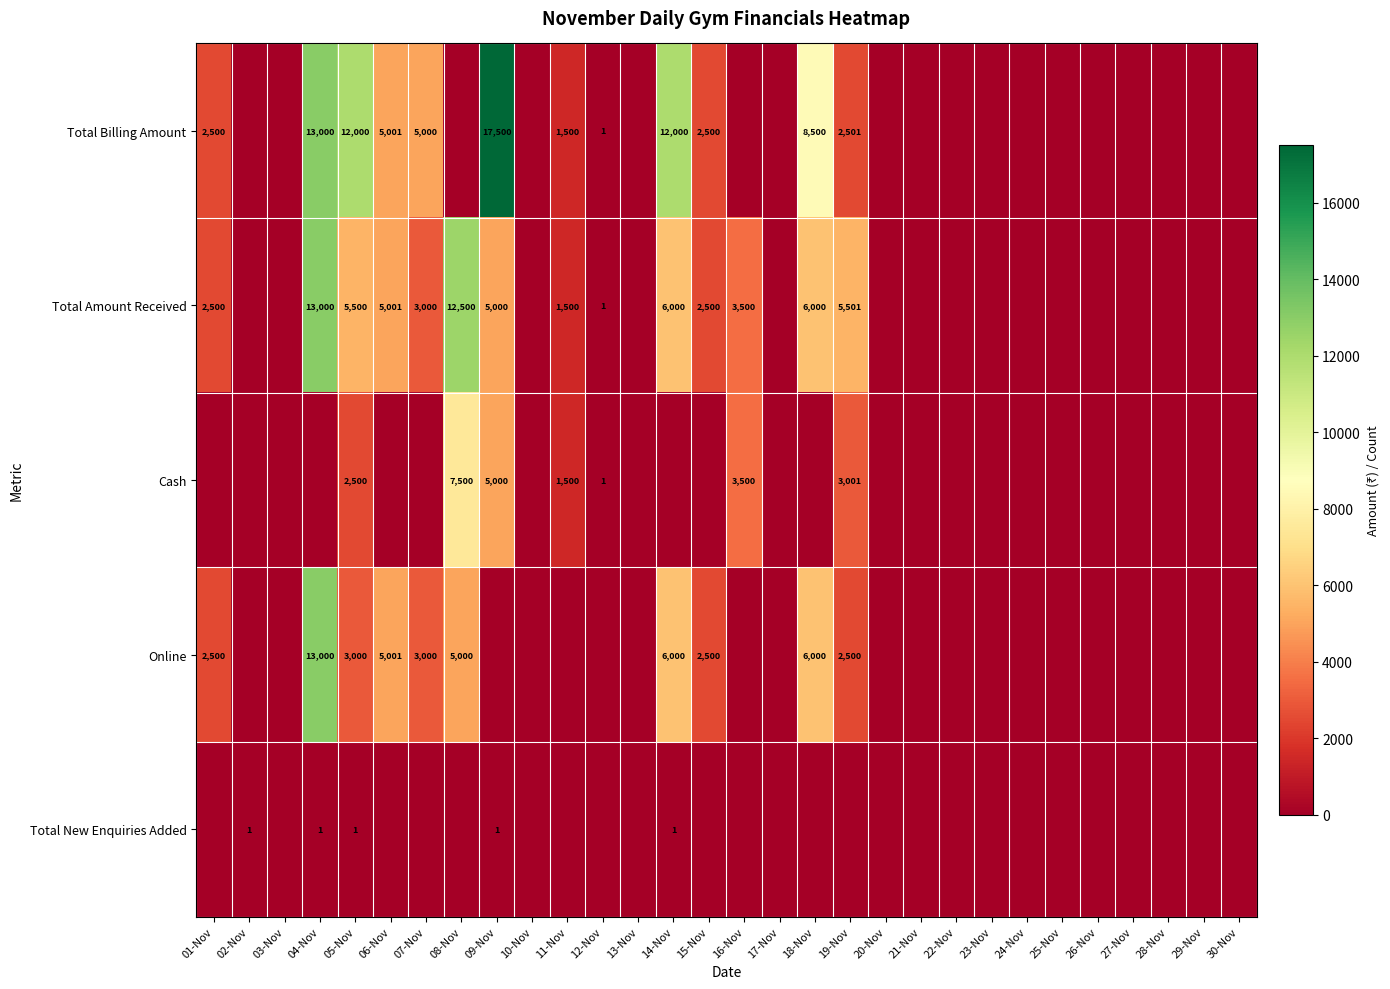

The value of Total New Enquiries Added at 09-Nov is 1. True or false?

True